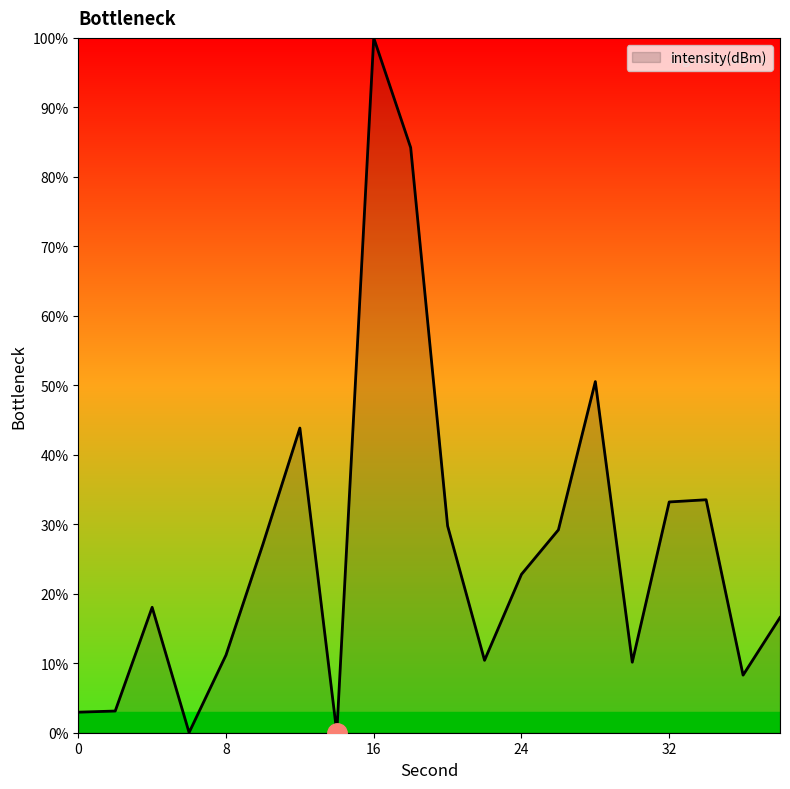

What is the difference between the maximum and minimum values?

100.0